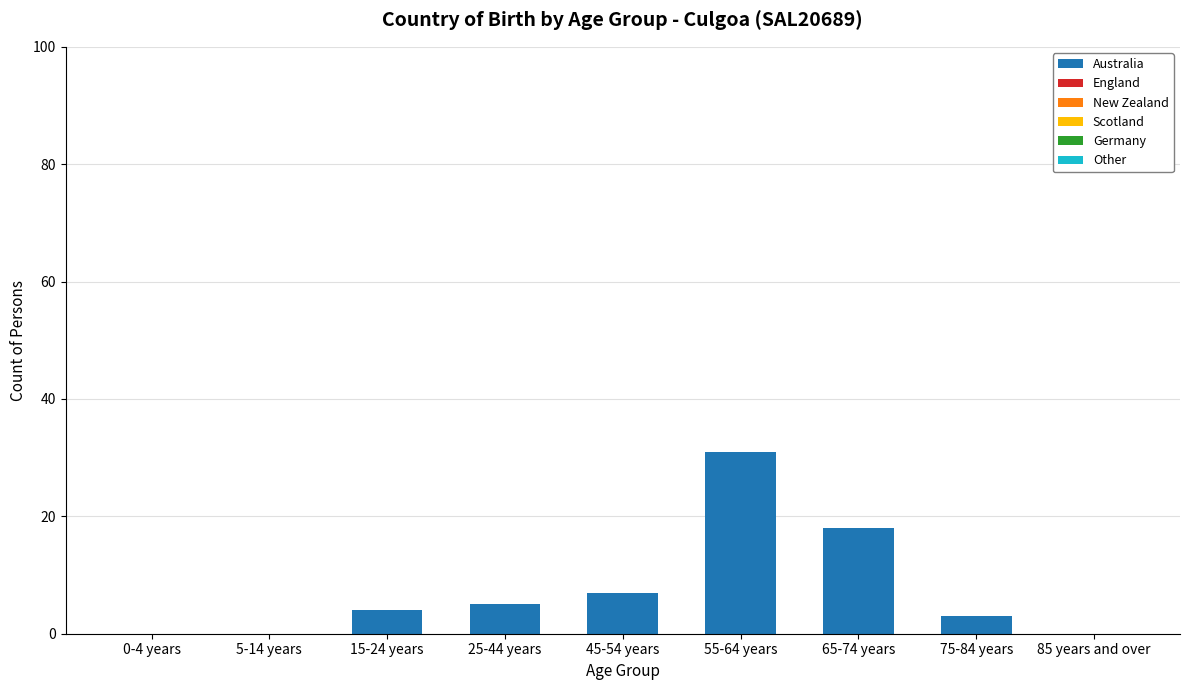

Which category has the highest value across all series?

55-64 years